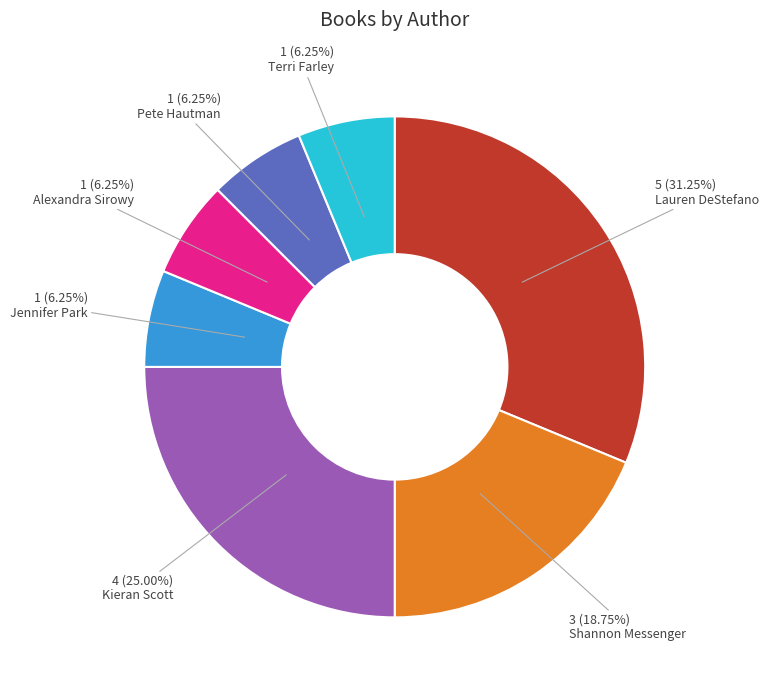

Does any single category account for the majority?

No